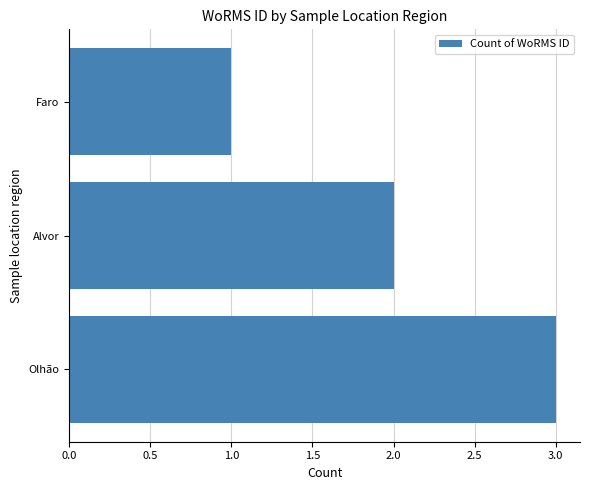

Where is the data nearest to the value 2?

Alvor